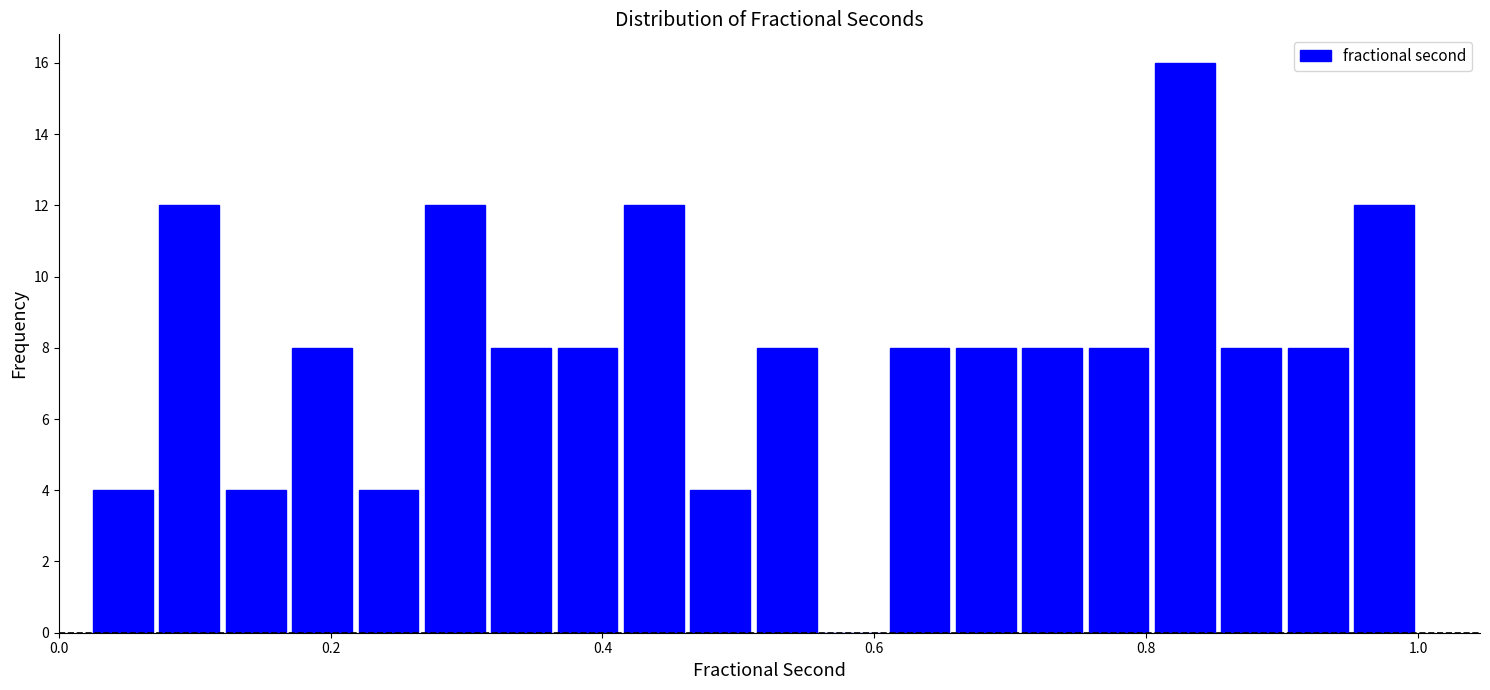

Read against the x-axis, roughly where is the centre of the tallest bar?

0.82